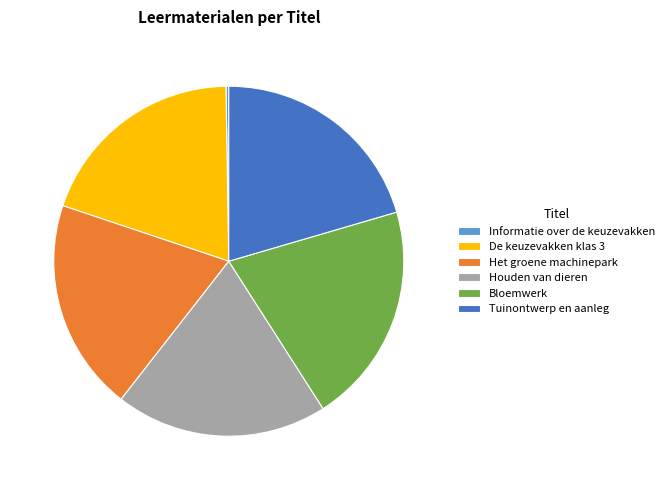

Is there a majority slice in this chart?

No